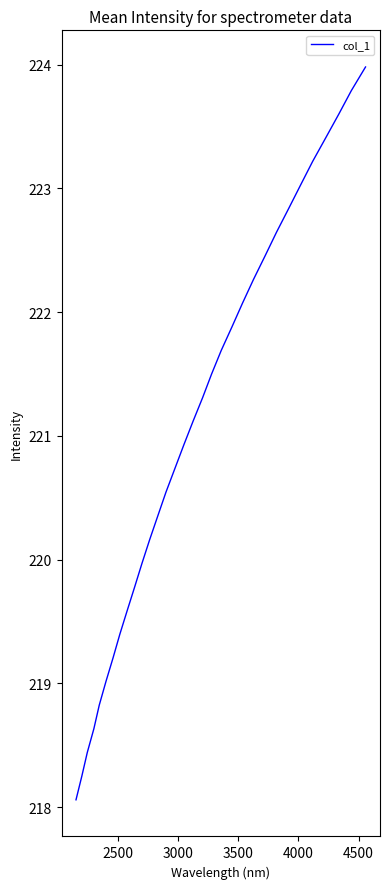

True or false: there are more than 2 points higher than both neighbors.

False